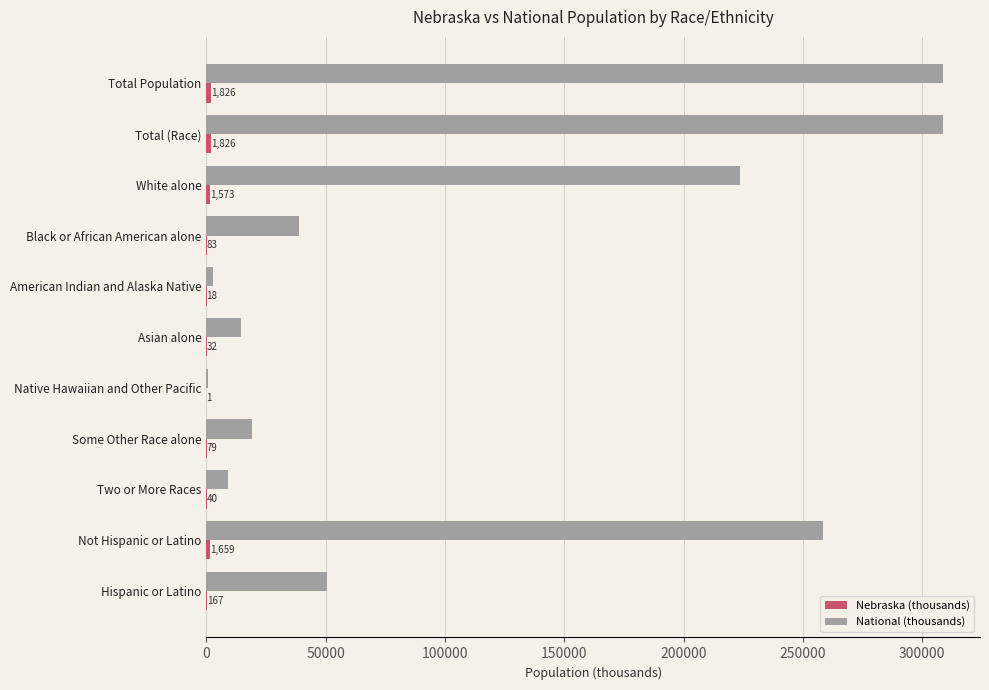

Where is National (thousands) nearest to the value 154642?

White alone